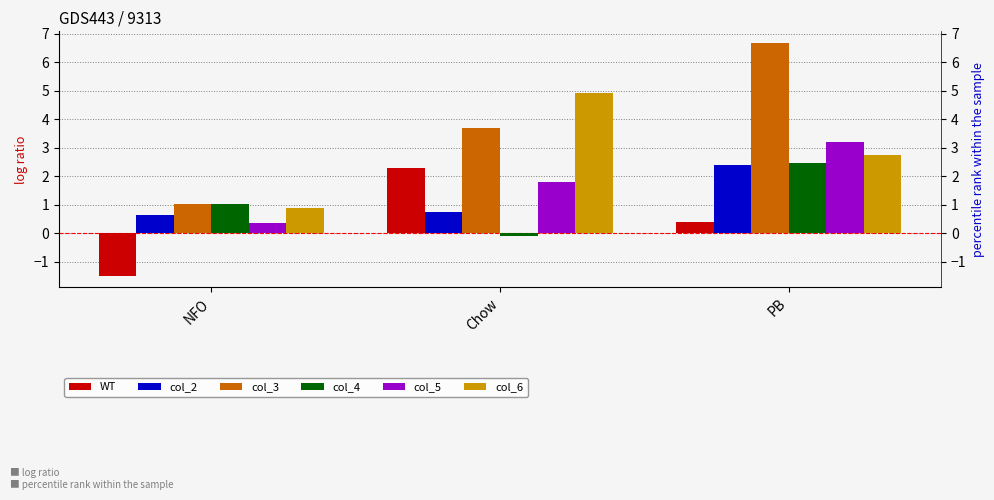

What is the maximum value shown in the chart?

6.7